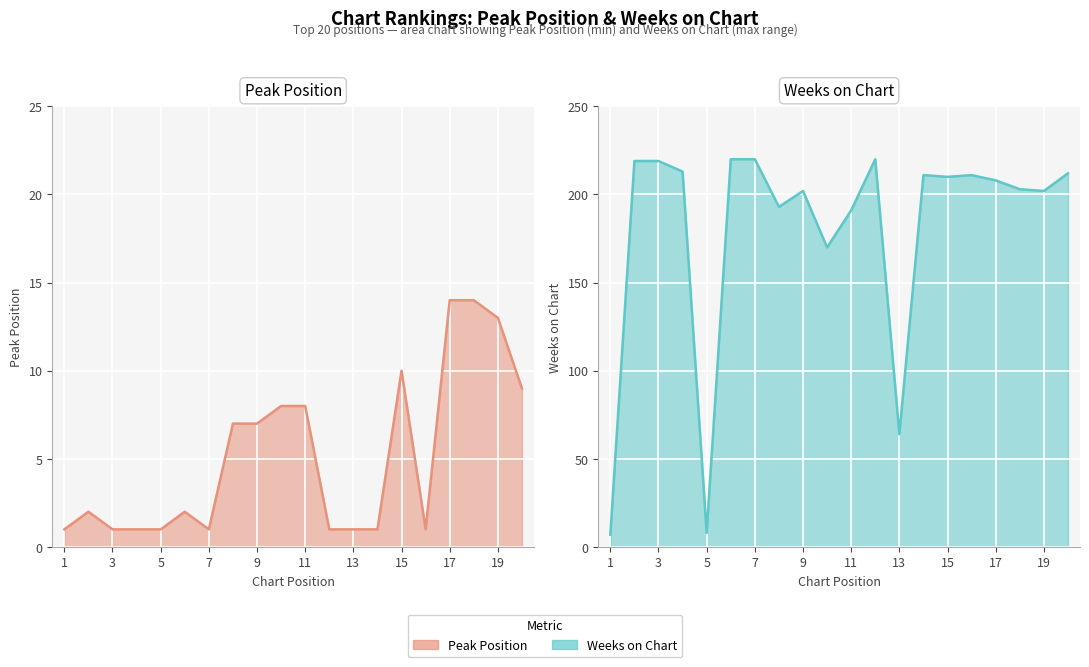

Which series changed the most between 7 and 9?

Weeks on Chart